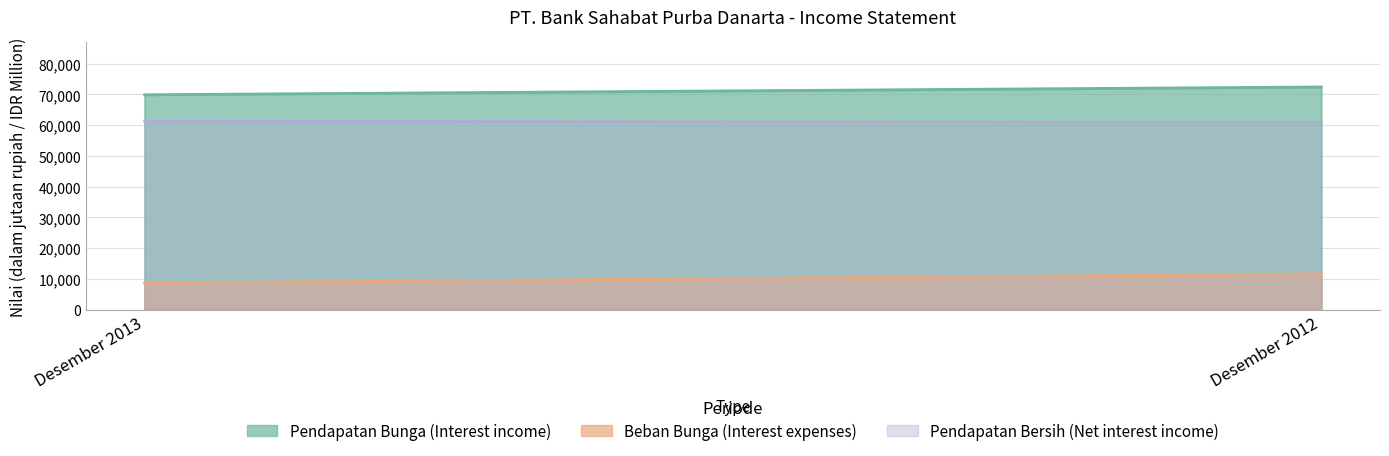

Is it true that Pendapatan Bersih (Net interest income) equals 60881 at Desember 2012?

True